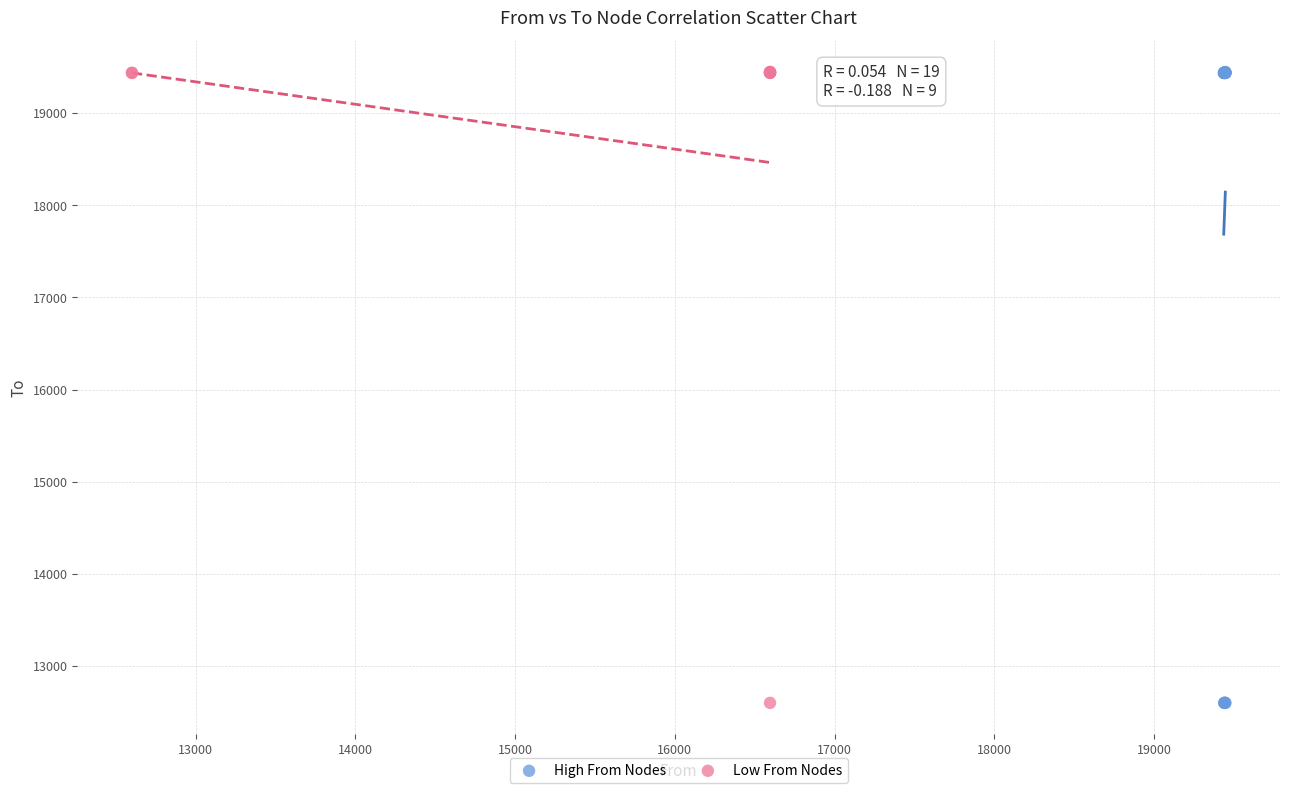

What are all the series names shown in the legend?

High From Nodes, Low From Nodes